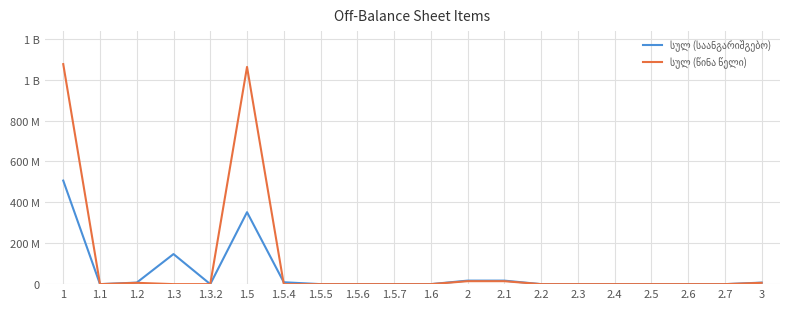

Between 1 and 1.1, which is larger?

1